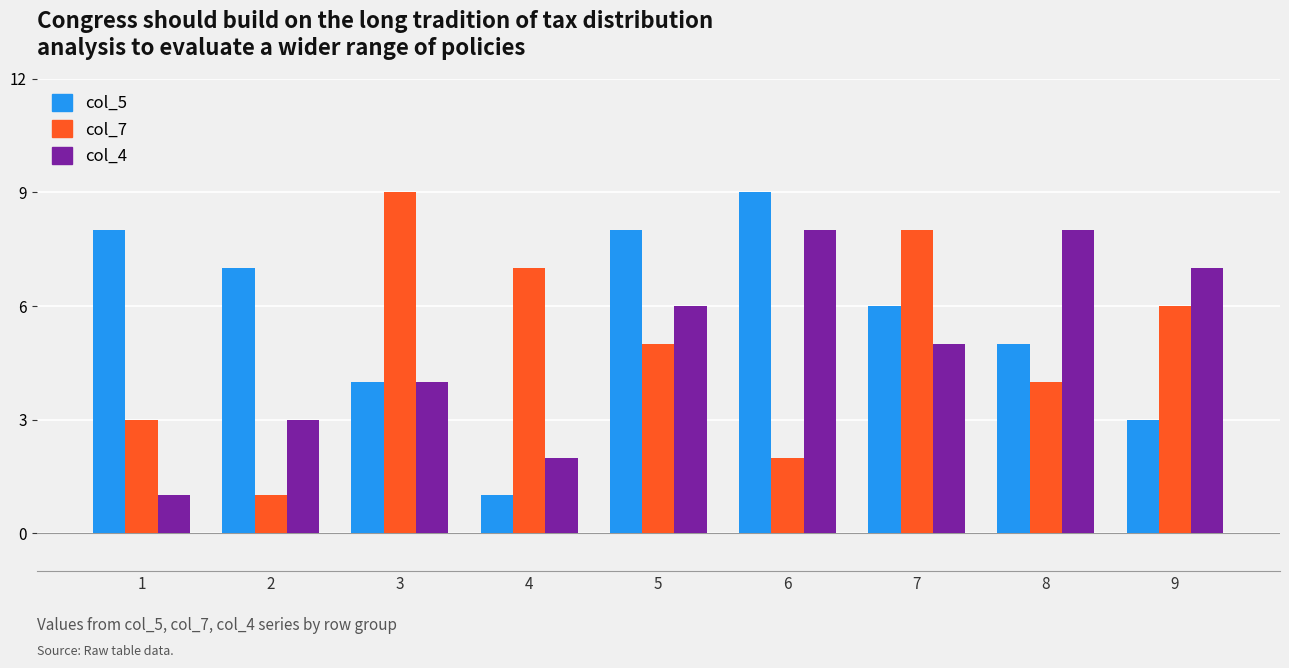

How many series are shown in this chart?

3